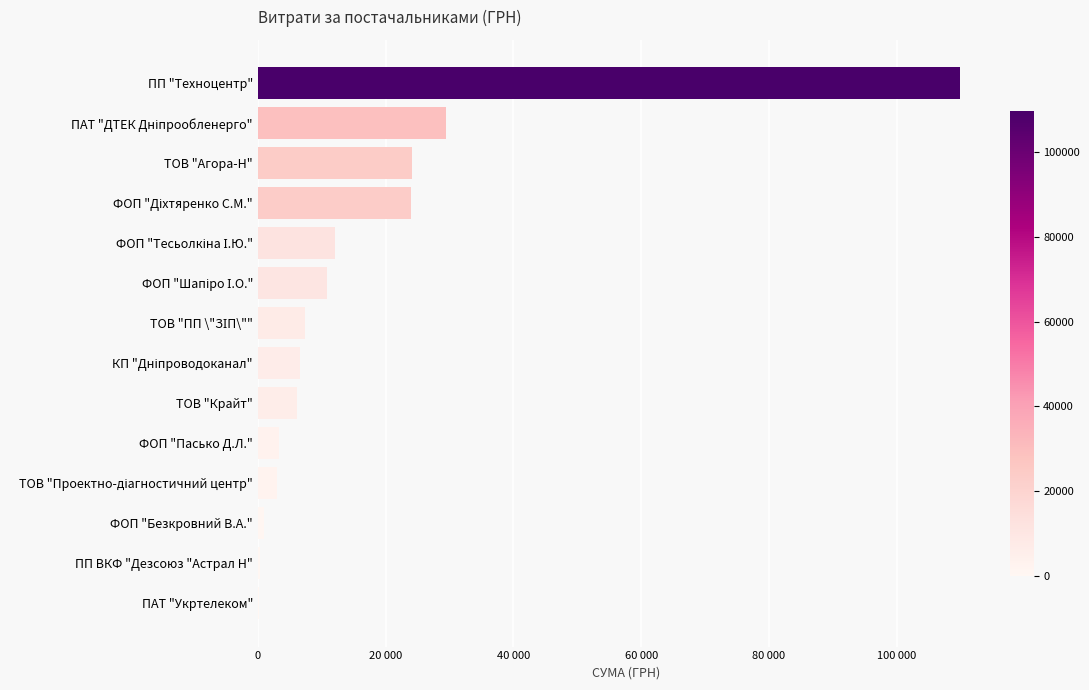

What is the maximum value shown in the chart?

109857.0